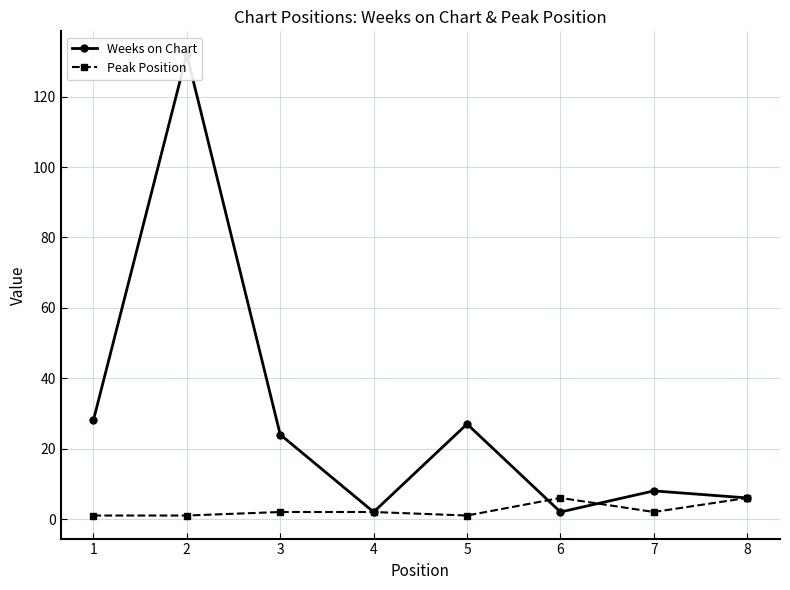

Which series changed the most between 3 and 8?

Weeks on Chart